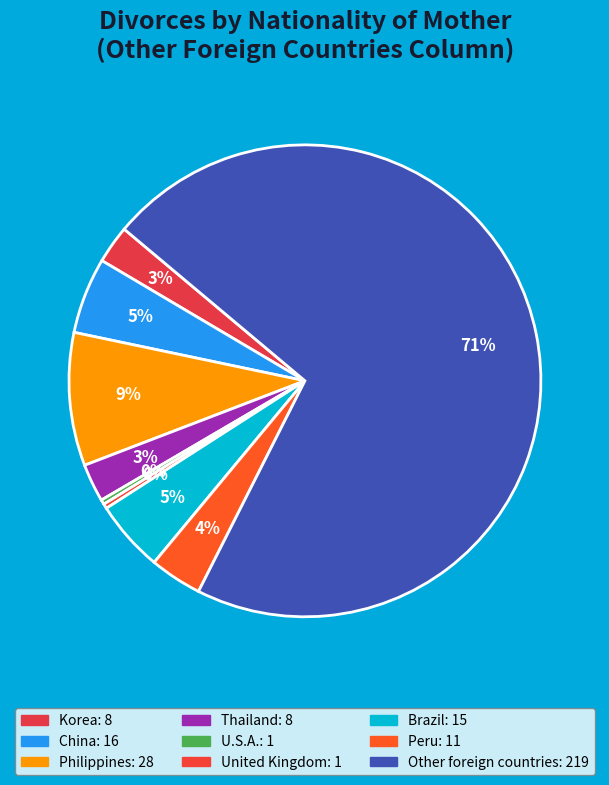

How many slices are in this pie chart?

9